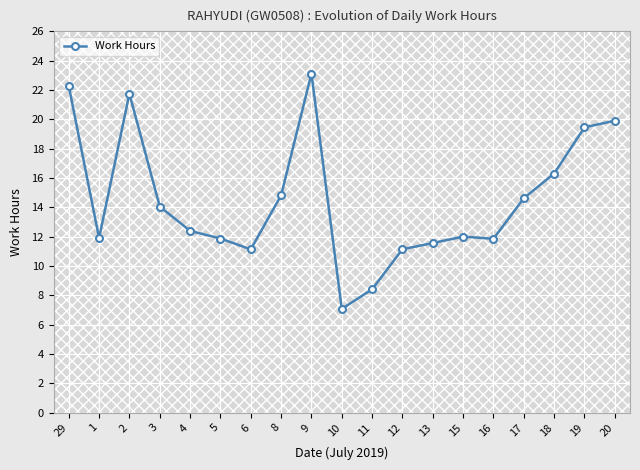

Which category has the lowest value across all series?

10